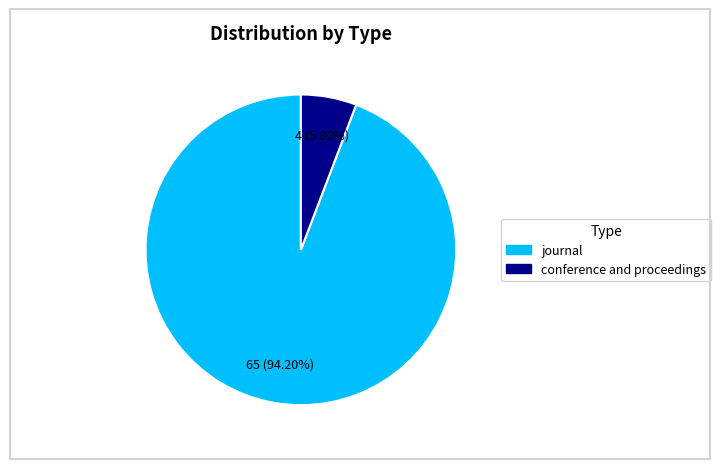

To the nearest percent, what is the difference between the largest and smallest slice percentages?

88%